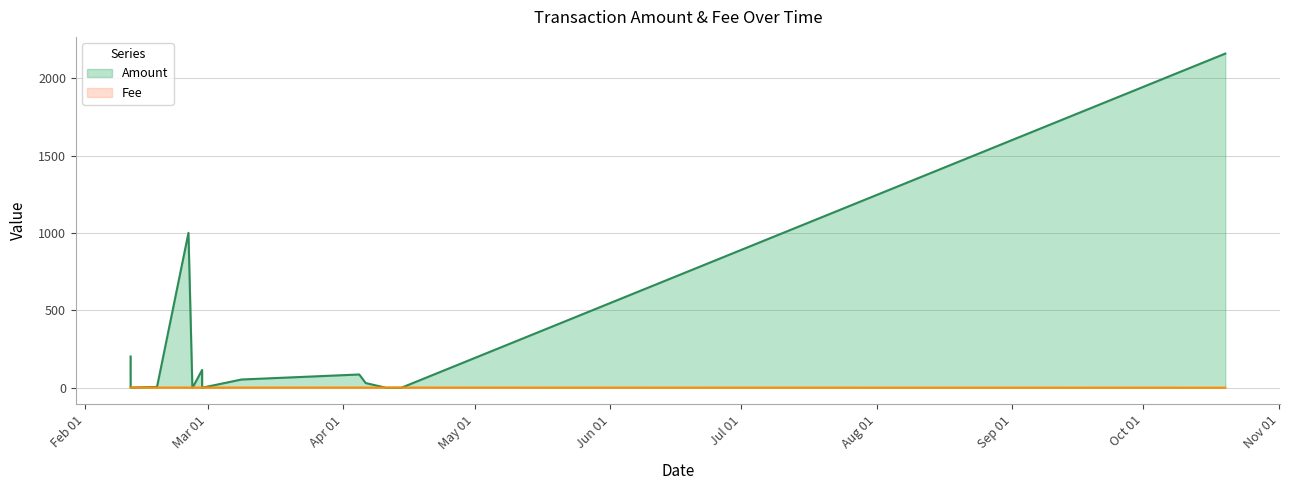

Rank the series by their average value, from lowest to highest.

Fee, Amount